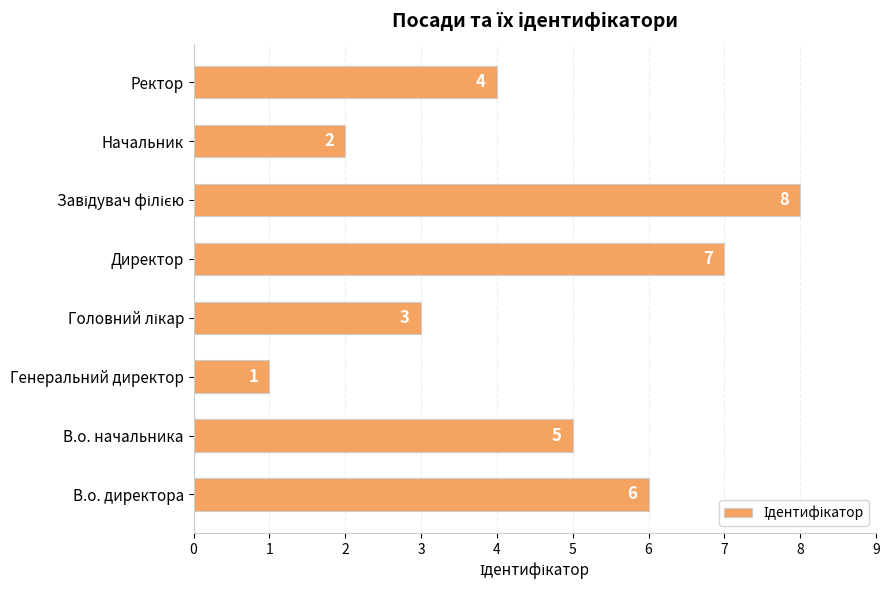

How many distinct data groups are displayed?

1